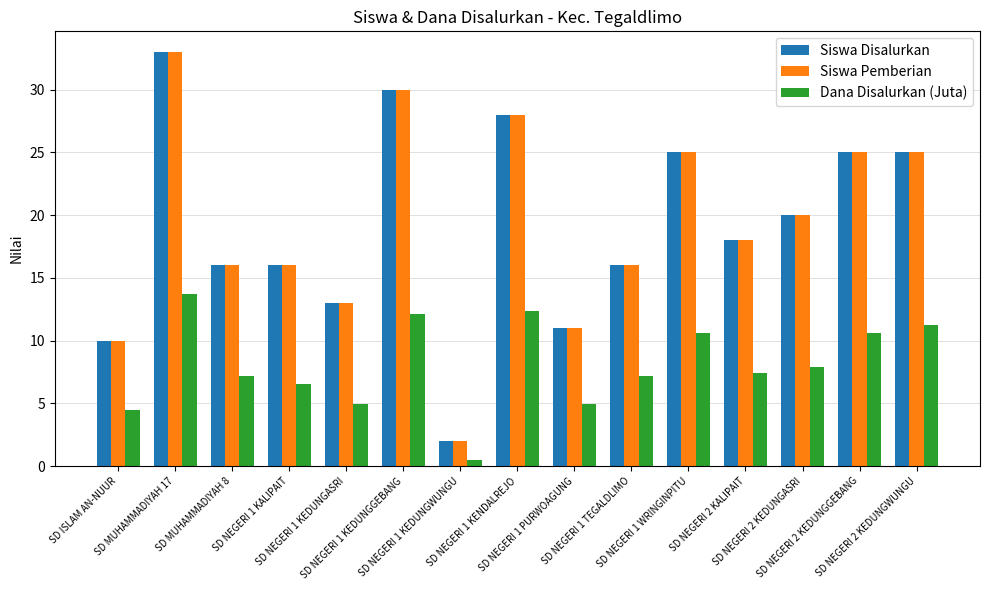

True or false: Siswa Disalurkan has a value of 20.0 at SD NEGERI 2 KEDUNGASRI.

True